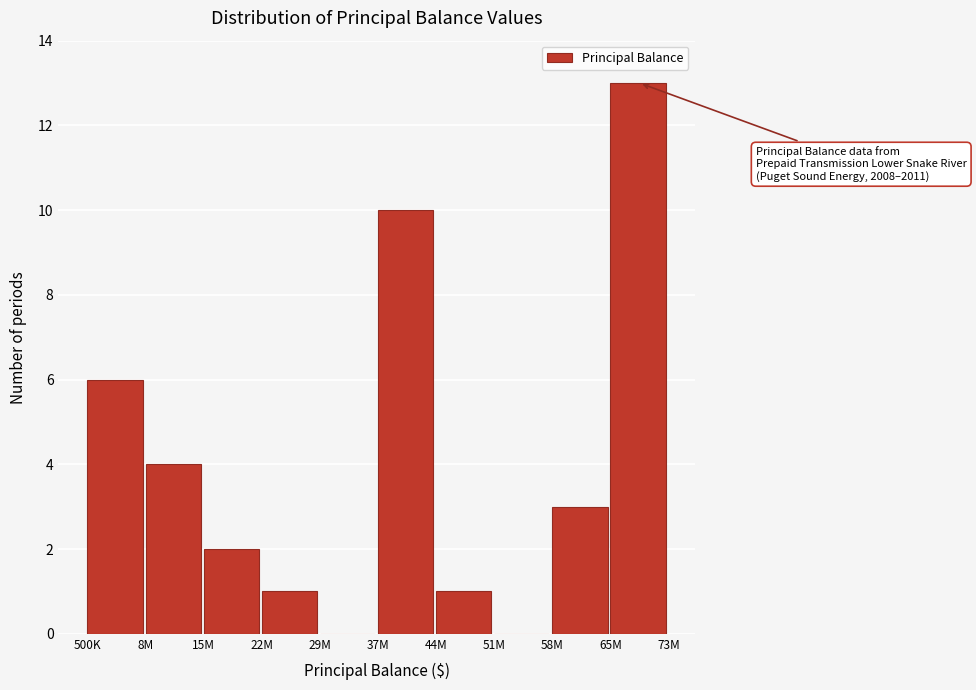

Reading left to right, extract all data points from this chart.

500K=6	8M=4	15M=2	22M=1	29M=0	37M=10	44M=1	51M=0	58M=3	65M=13